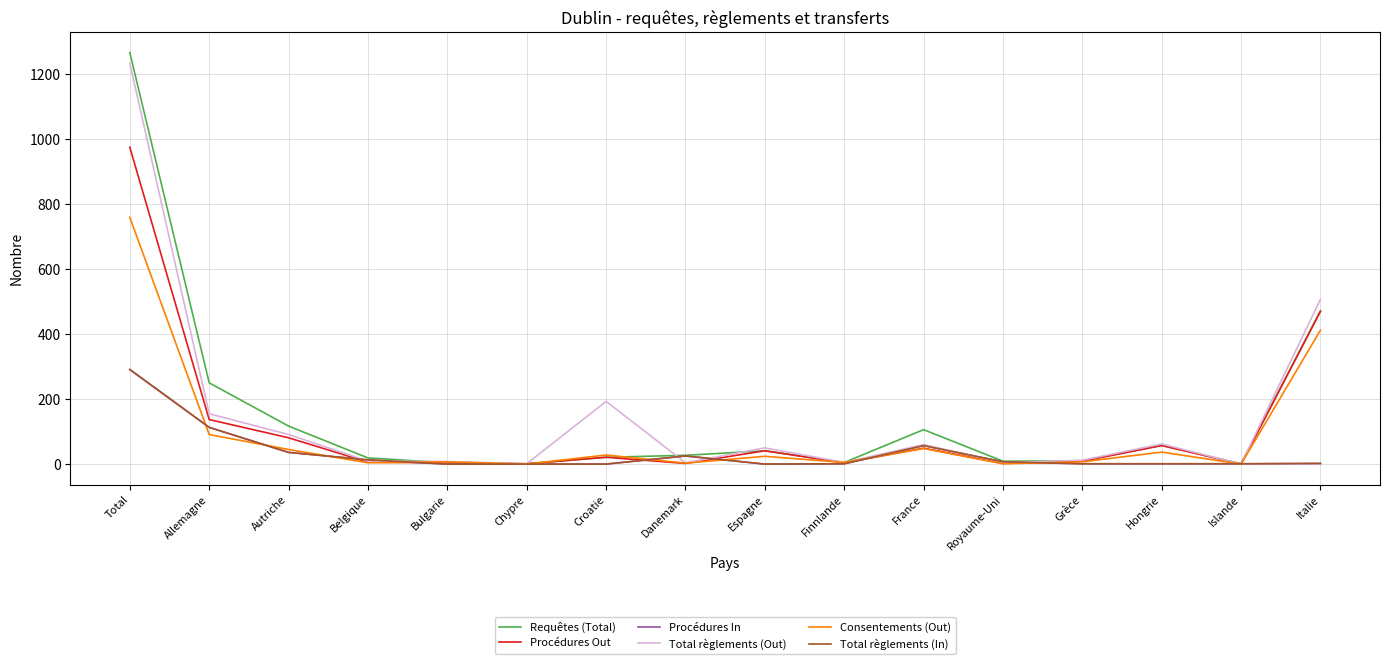

Does the chart display data point markers on the line(s)?

No